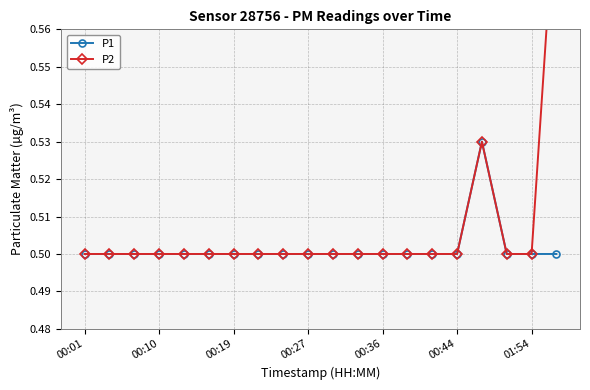

Count the number of data series in this chart.

2